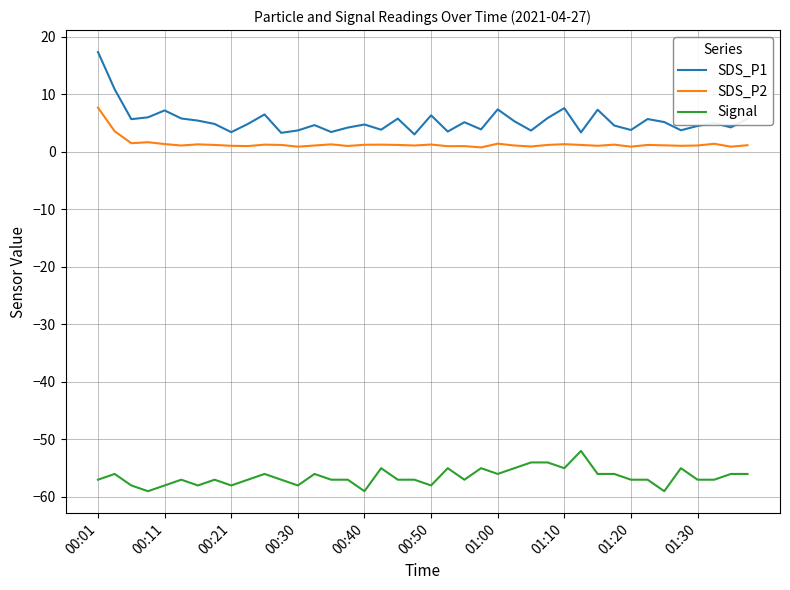

What is the maximum value for SDS_P2?

7.7